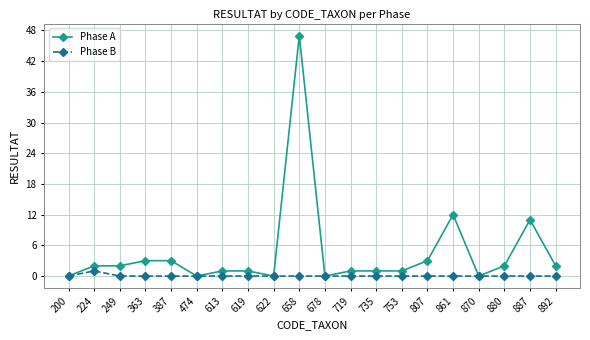

Is it true that Phase B equals 0 at 200?

True